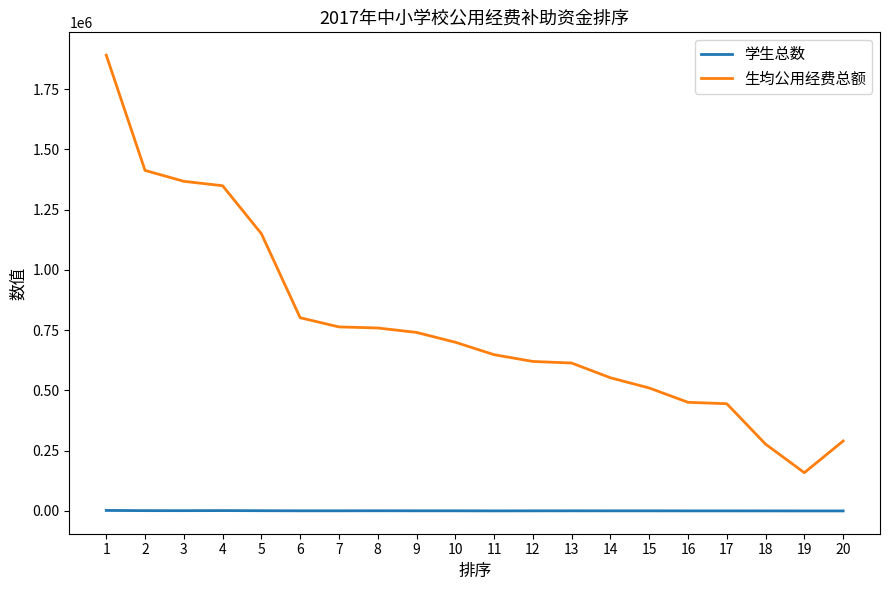

True or false: 生均公用经费总额 and 学生总数 intersect in this chart.

False